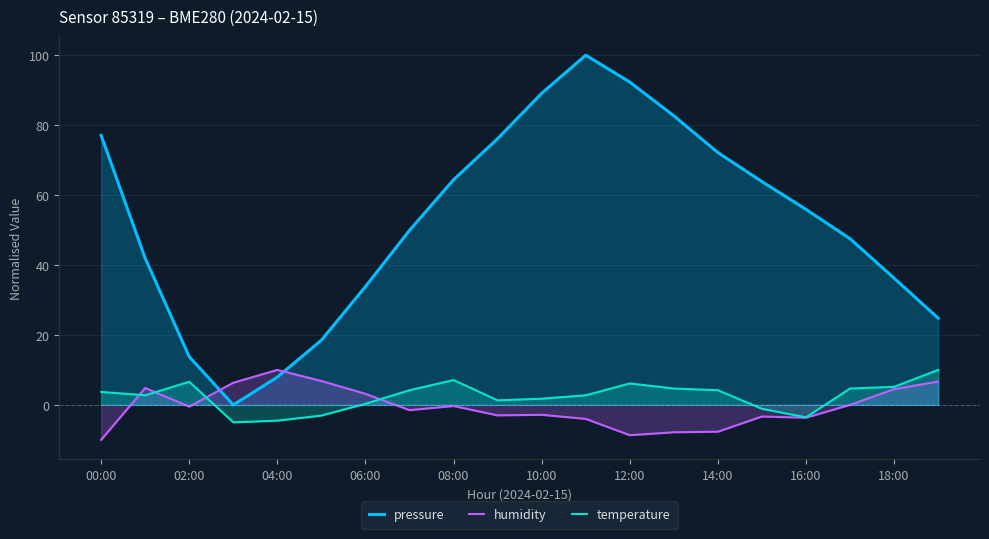

Reading right to left, extract all data points from this chart.

pressure: 24.8	36.2	47.5	55.9	63.8	72.2	82.7	92.3	100.0	89.1	76.1	64.4	49.9	33.8	18.5	7.9	0.0	13.8	41.9	77.1
humidity: 6.7	4.5	-0.0	-3.7	-3.3	-7.7	-7.8	-8.7	-4.0	-2.8	-3.0	-0.3	-1.5	3.2	6.8	10.0	6.3	-0.5	4.8	-10.0
temperature: 10.0	5.2	4.7	-3.5	-1.1	4.2	4.7	6.1	2.7	1.8	1.3	7.1	4.2	0.3	-3.1	-4.5	-5.0	6.6	2.7	3.7